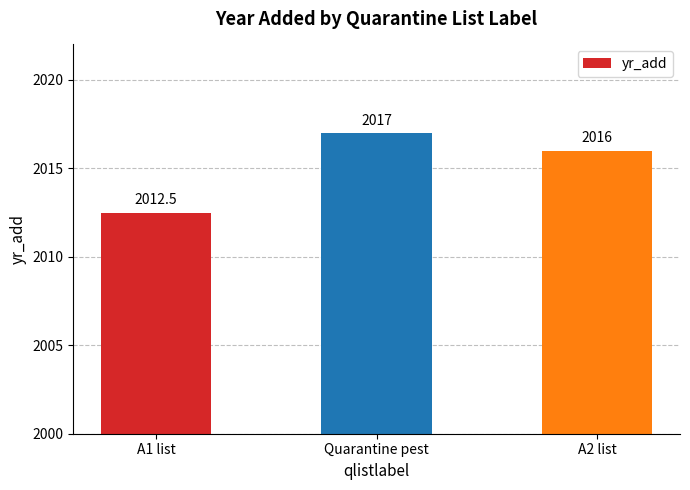

List the labels in order of value, largest first.

Quarantine pest, A2 list, A1 list